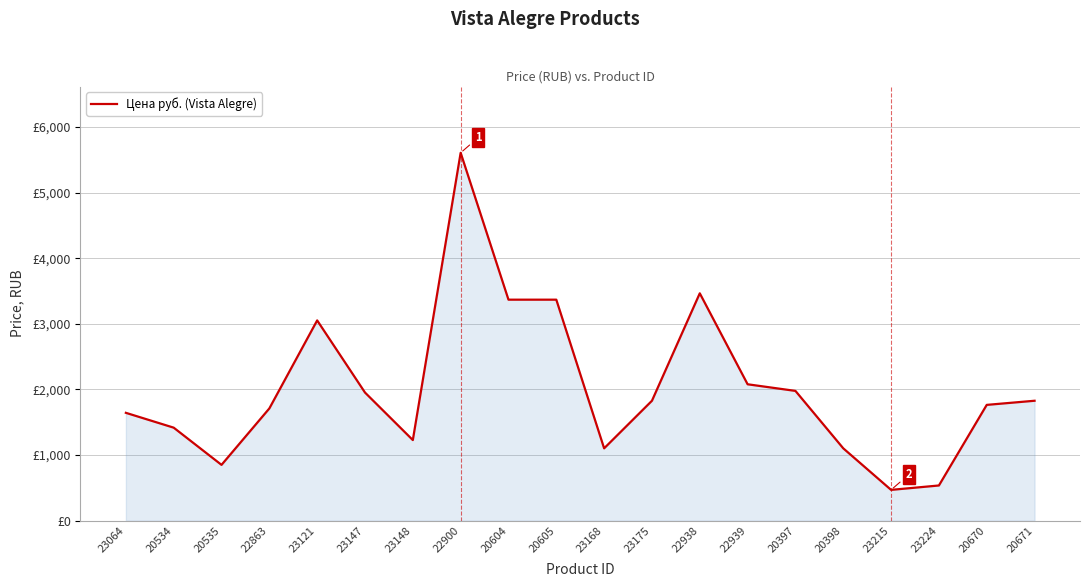

Reading left to right, what are all the values shown in this chart?

1644	1418	851	1711	3052	1953	1229	5606	3368	3368	1103	1828	3465	2079	1978	1103	470	537	1765	1828